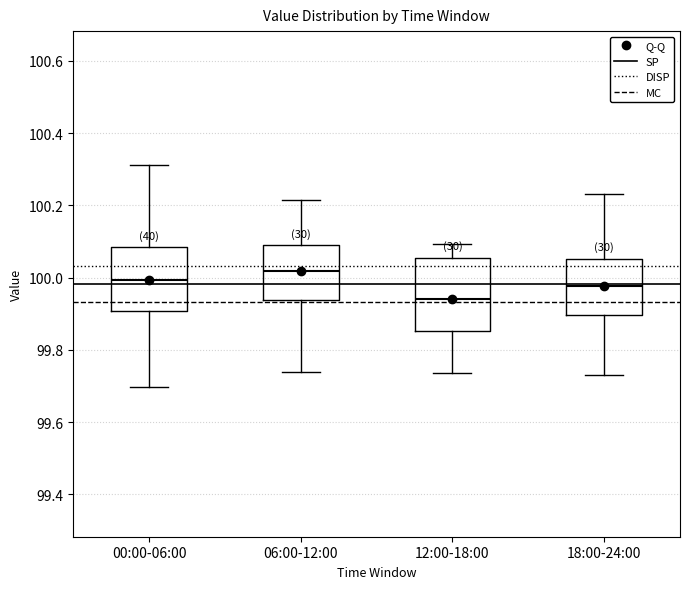

Reading left to right, transcribe this box plot: for each box, give where its median line is, the range the box spans, and where its two whiskers end, as read against the y-axis. The values are not printed on the chart, so give them approximately, as read against the axis.

00:00-06:00: median 100.00, box 99.90 to 100.08, whiskers 99.70 to 100.32
06:00-12:00: median 100.02, box 99.94 to 100.10, whiskers 99.74 to 100.22
12:00-18:00: median 99.94, box 99.86 to 100.06, whiskers 99.74 to 100.10
18:00-24:00: median 99.98, box 99.90 to 100.06, whiskers 99.74 to 100.24